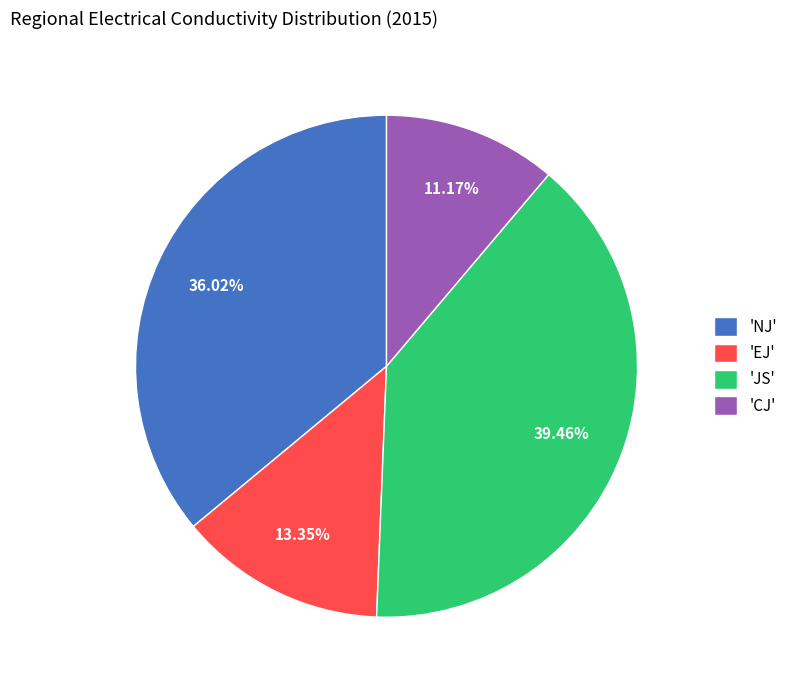

Combined, do 'NJ' and 'JS' account for over 50%?

Yes